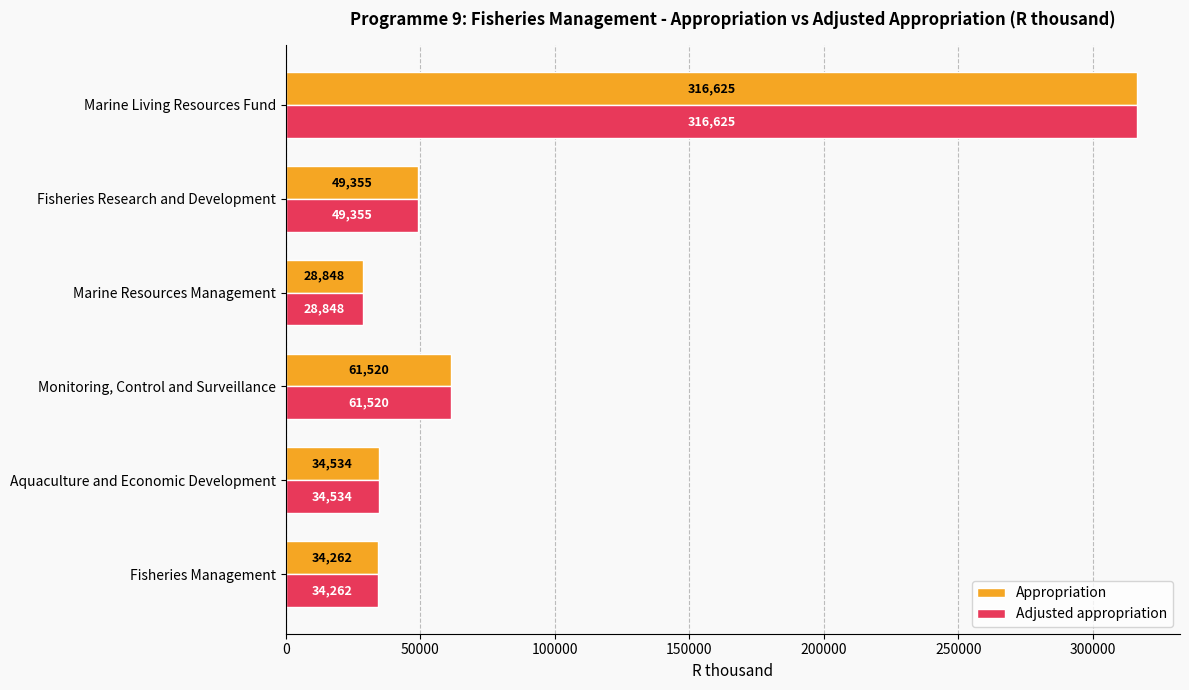

What is the difference between the maximum and minimum values in the Adjusted appropriation series?

287777